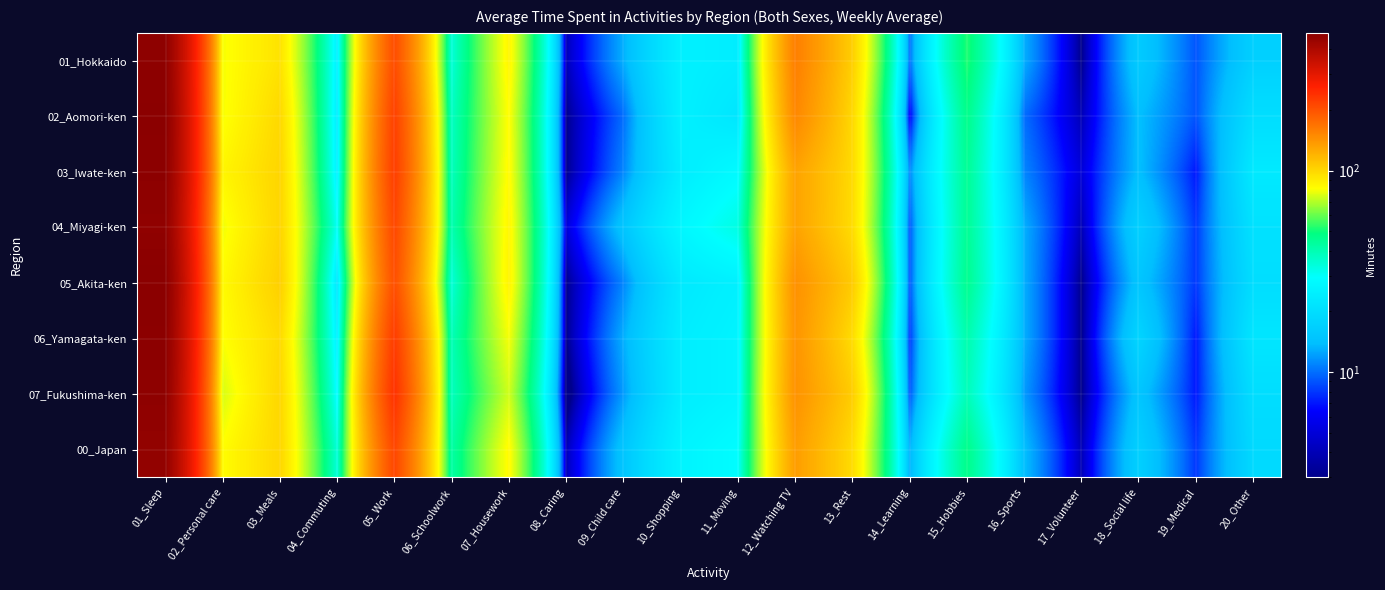

Which label corresponds to the largest value in the chart?

01_Sleep